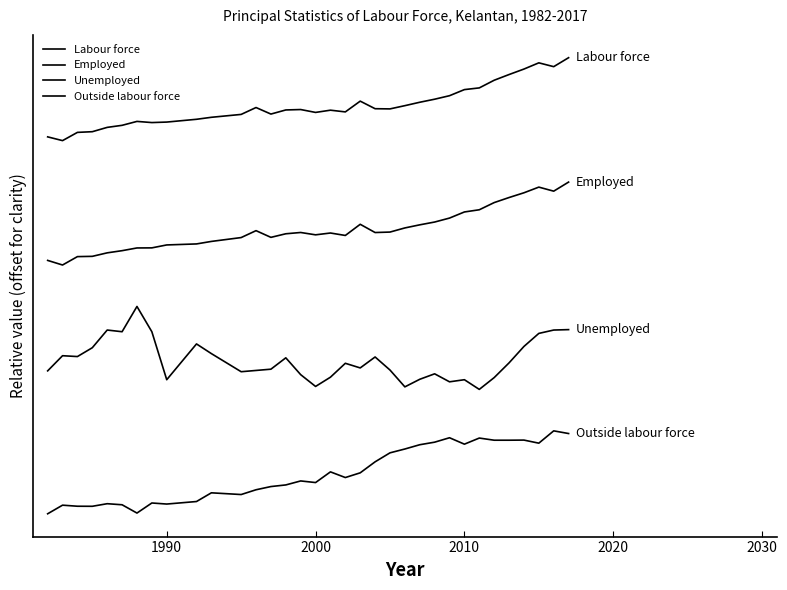

True or false: Employed and Unemployed intersect in this chart.

False